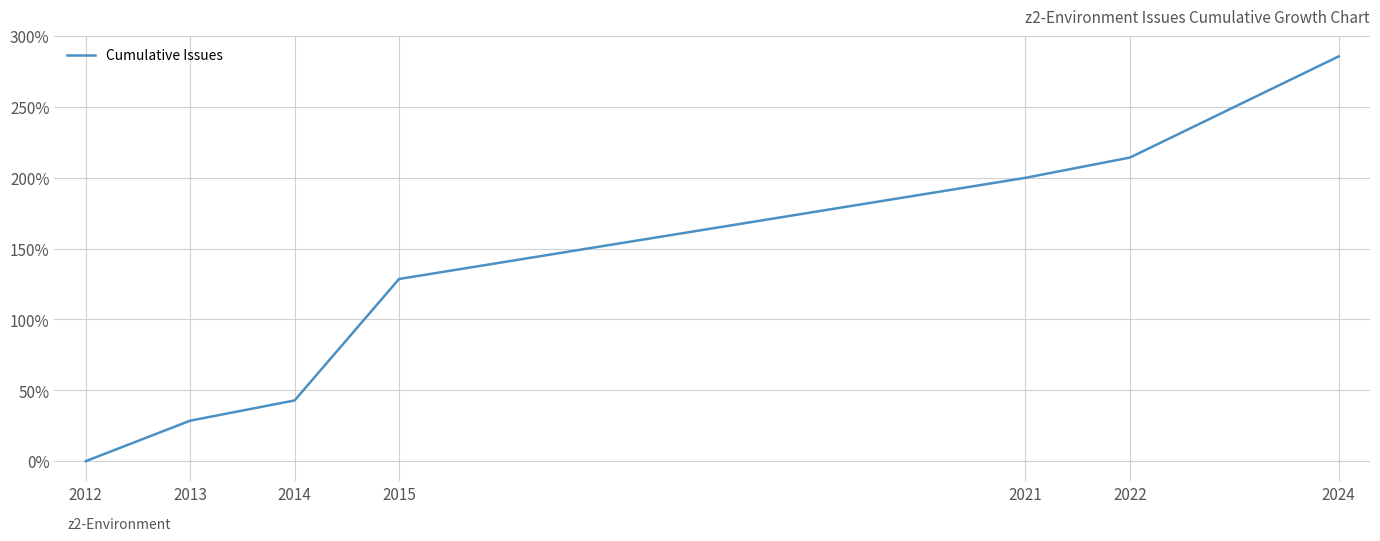

What value does the data have at 2024?

285.7